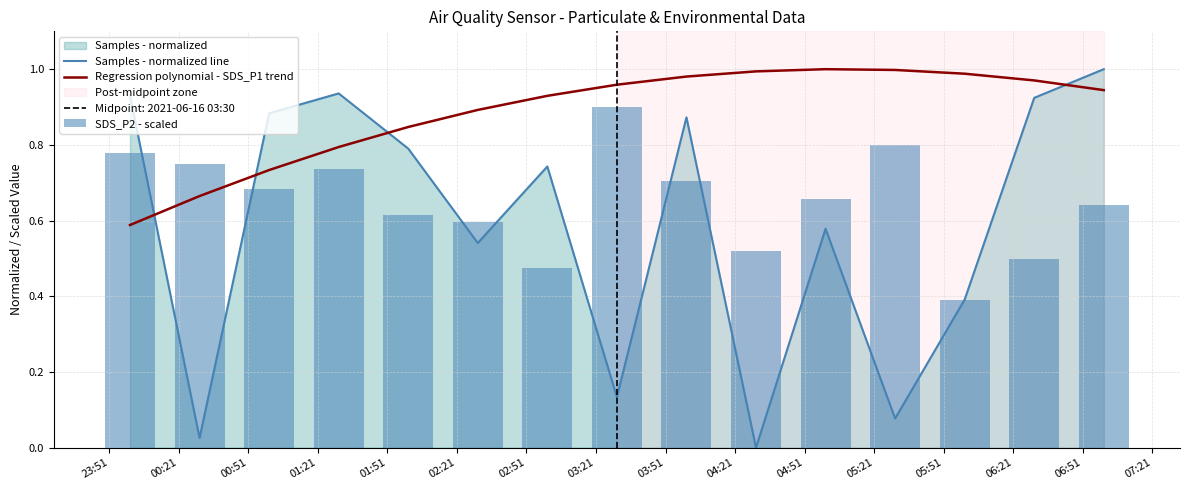

Does the chart contain any negative values?

No